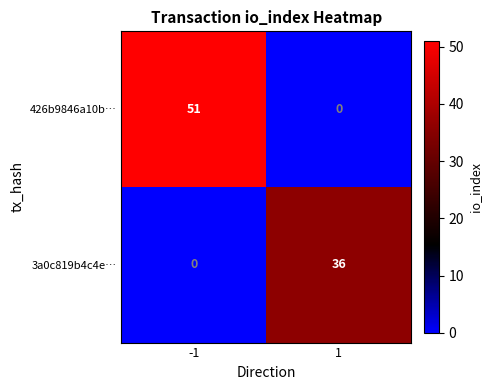

The value of 3a0c819b4c4e… at -1 is 0. True or false?

True